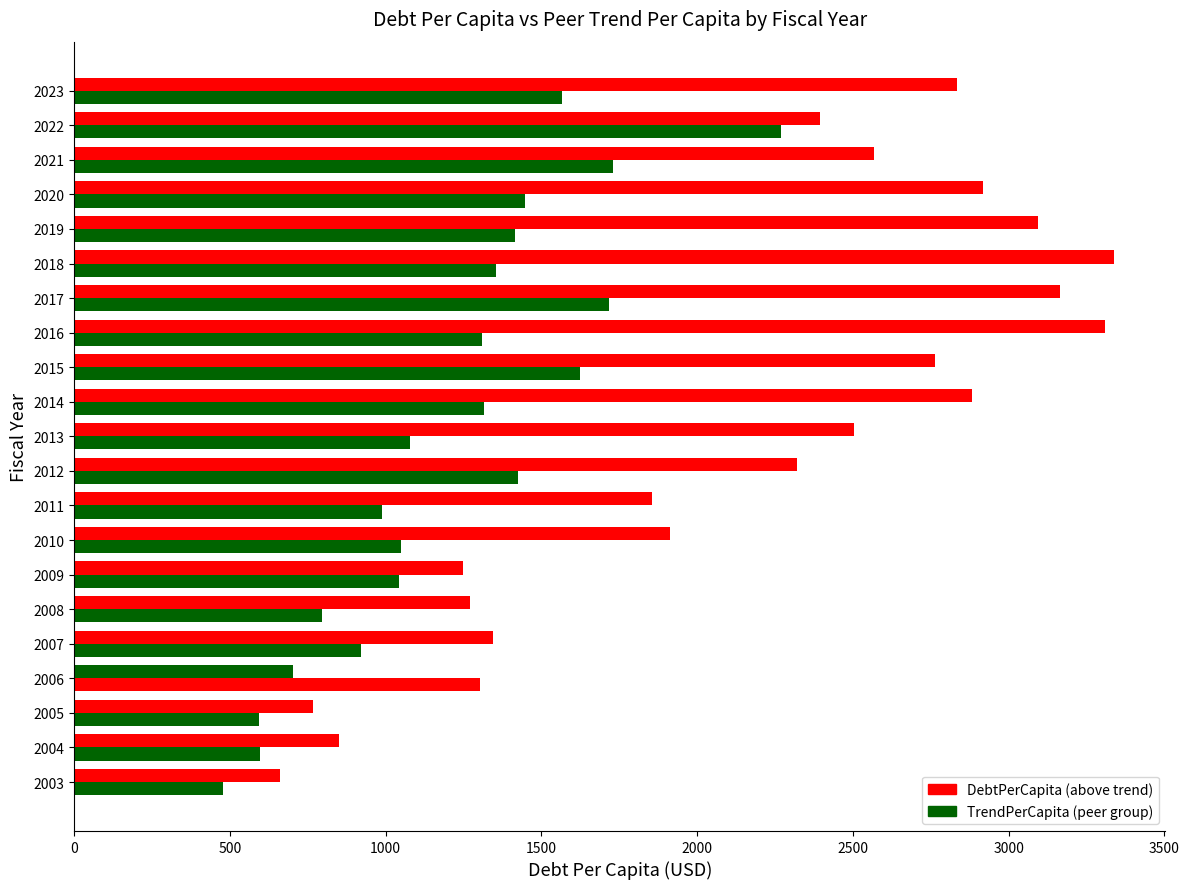

What is the value of the DebtPerCapita bar at the 2nd from the left?

851.5